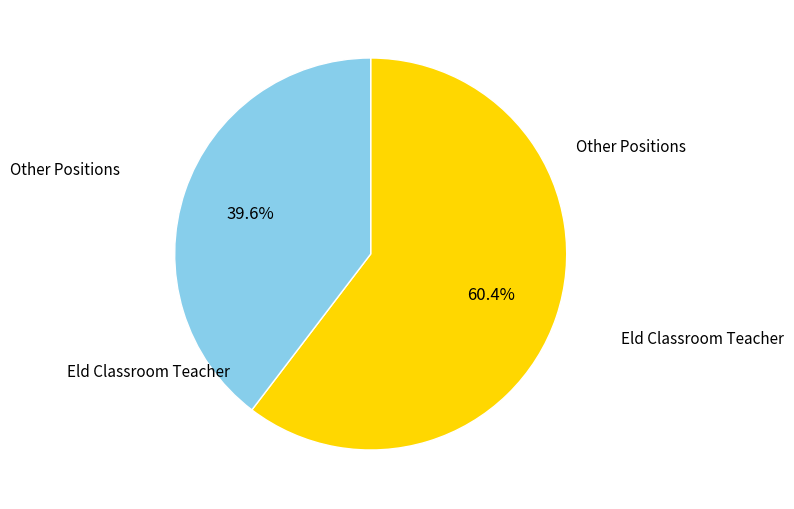

Is there any slice that represents more than half of the pie?

Yes